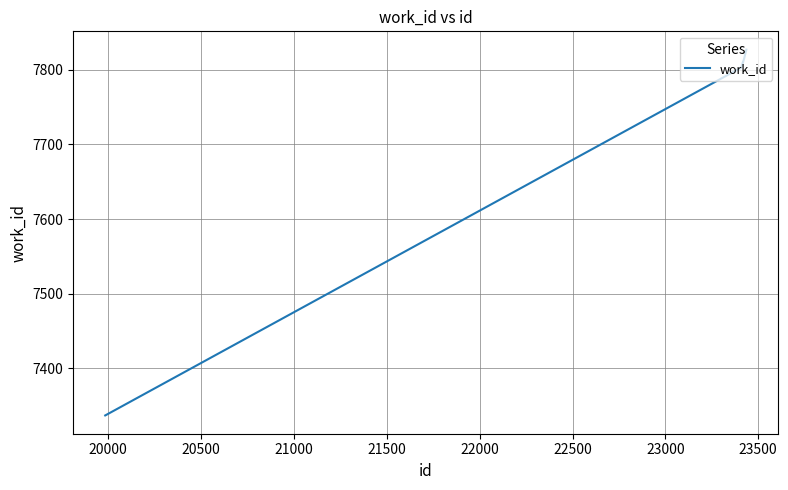

What is the maximum value shown in the chart?

7827